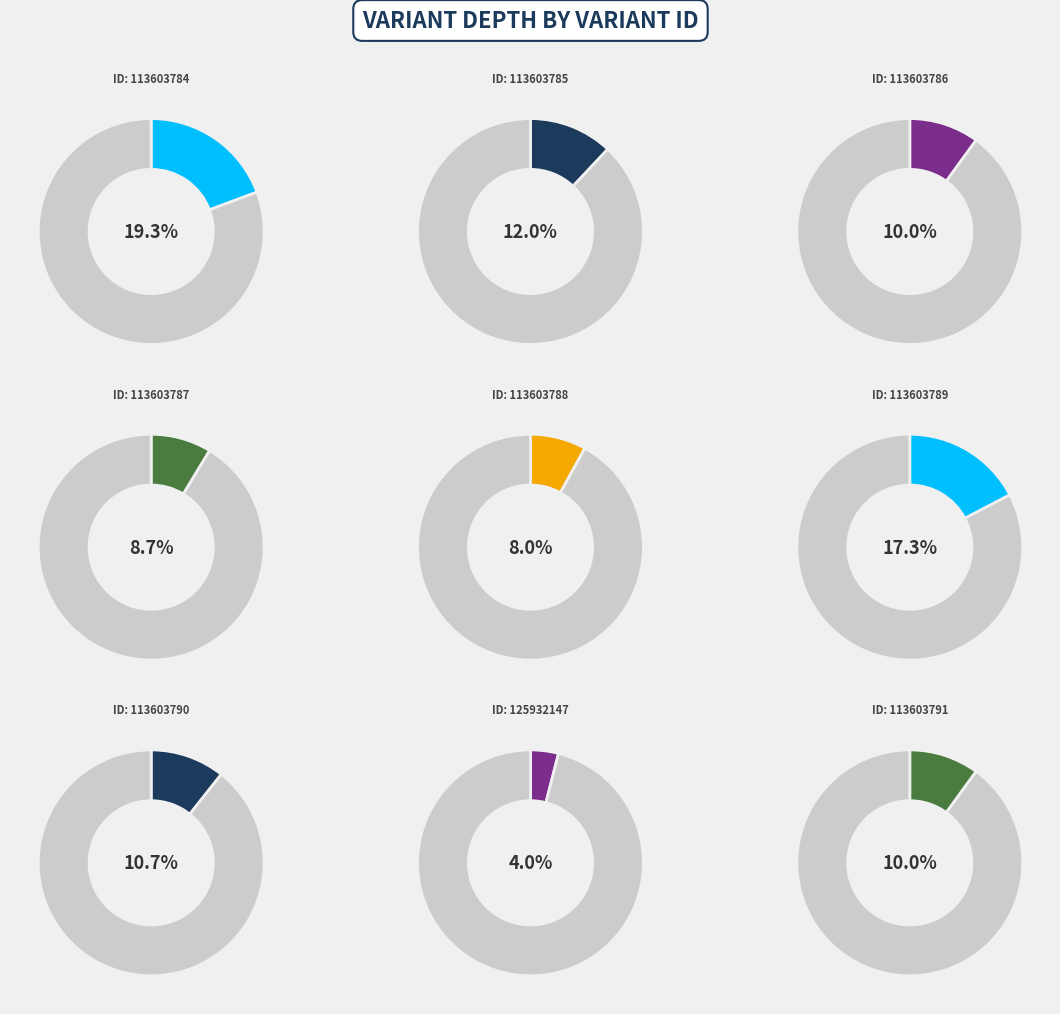

What percentage do 113603786 and 113603791 together represent?

20.0%